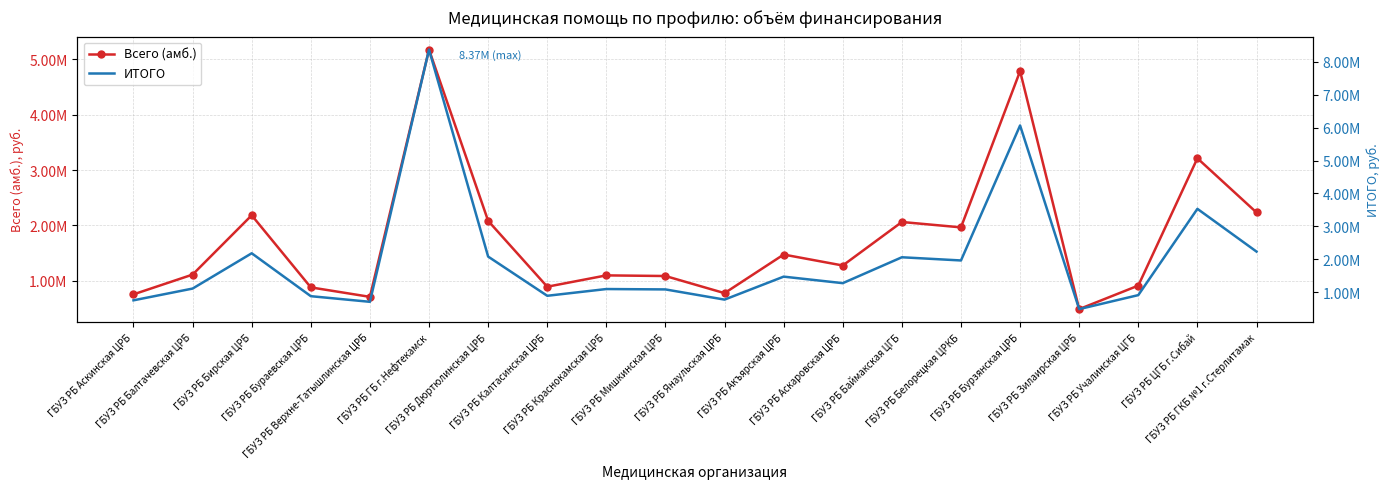

What is the label of the 16th point from the right?

ГБУЗ РБ Верхне-Татышлинская ЦРБ